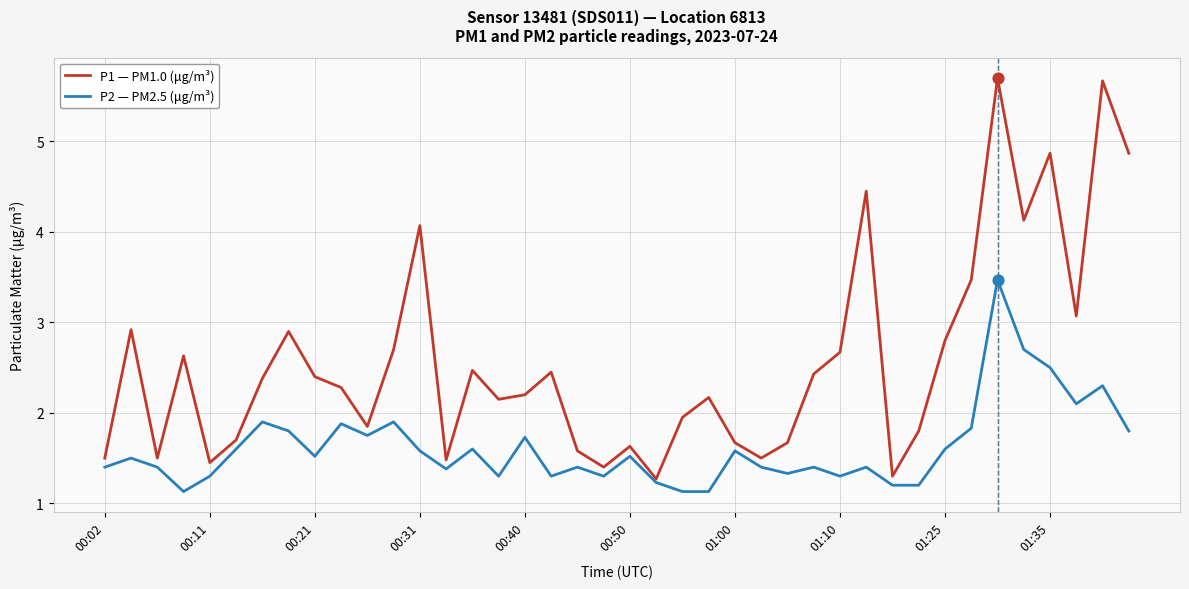

Which series has the largest range (max minus min)?

P1 — PM1.0 (μg/m³)